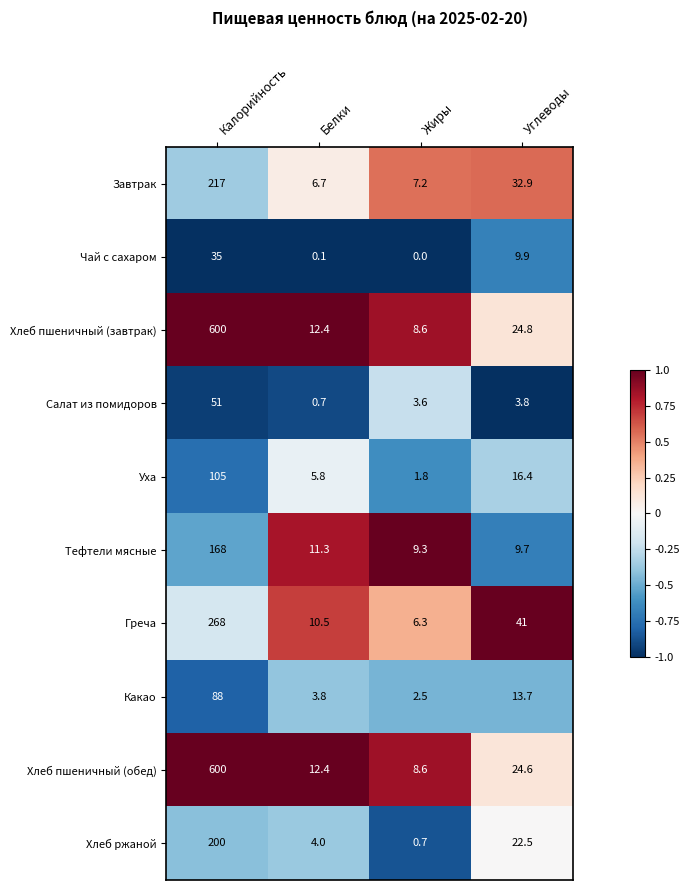

Between Жиры and Углеводы, which series saw the biggest shift?

Греча